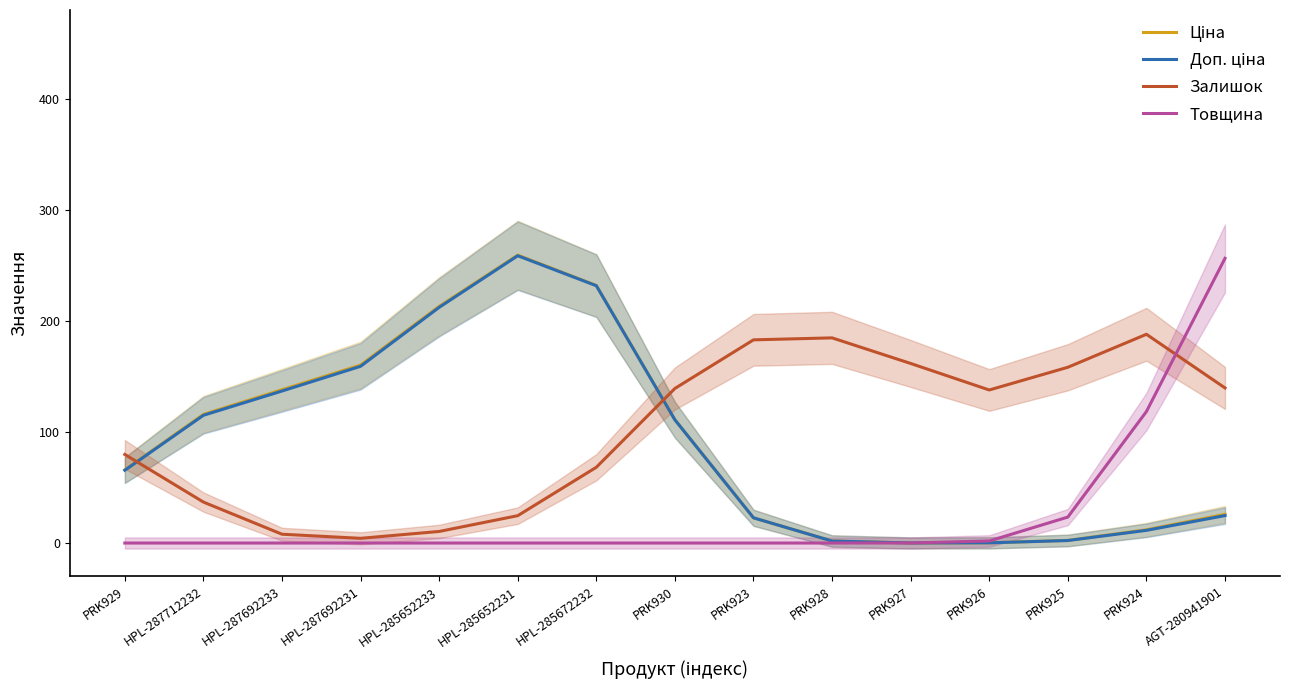

Which label corresponds to the smallest value in the chart?

PRK929